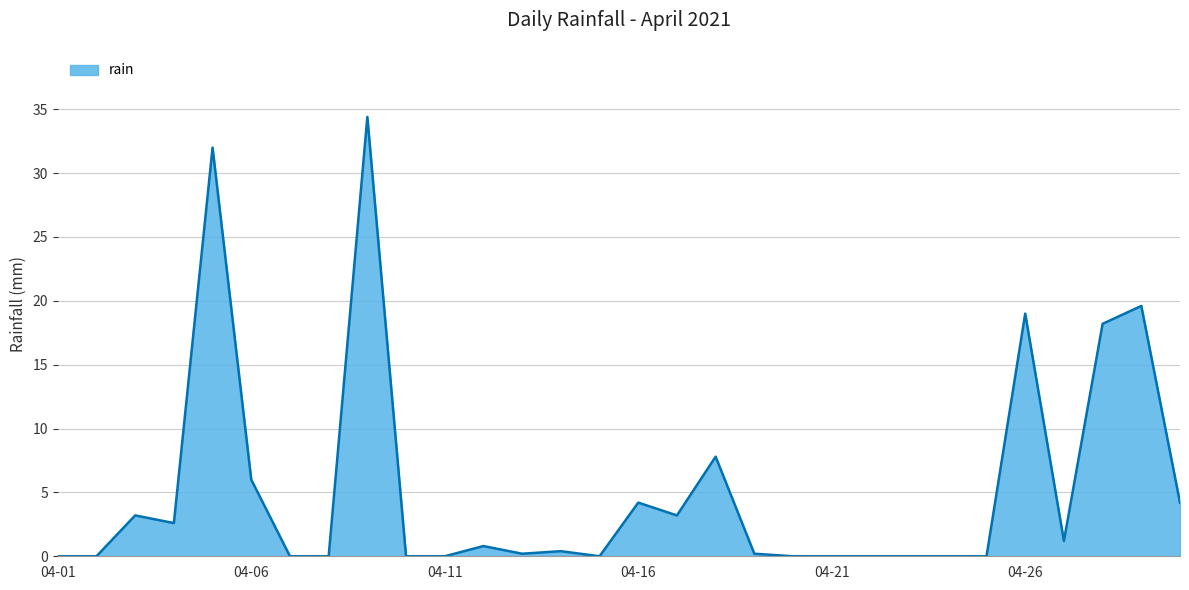

What is the difference between the maximum and minimum values?

34.4